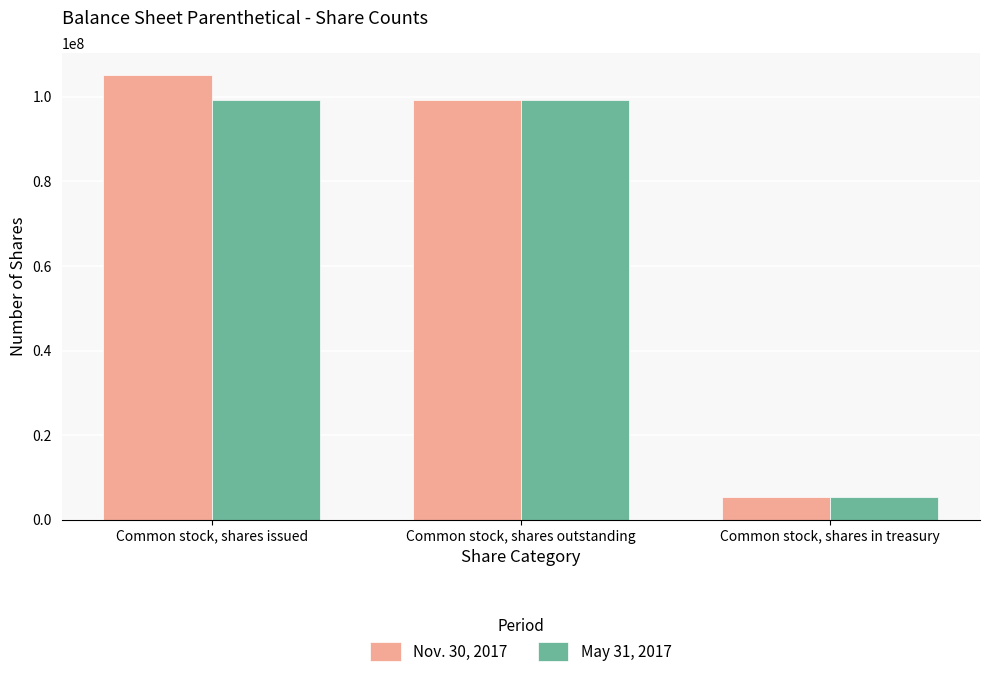

Which label corresponds to the smallest value in the chart?

Common stock, shares in treasury